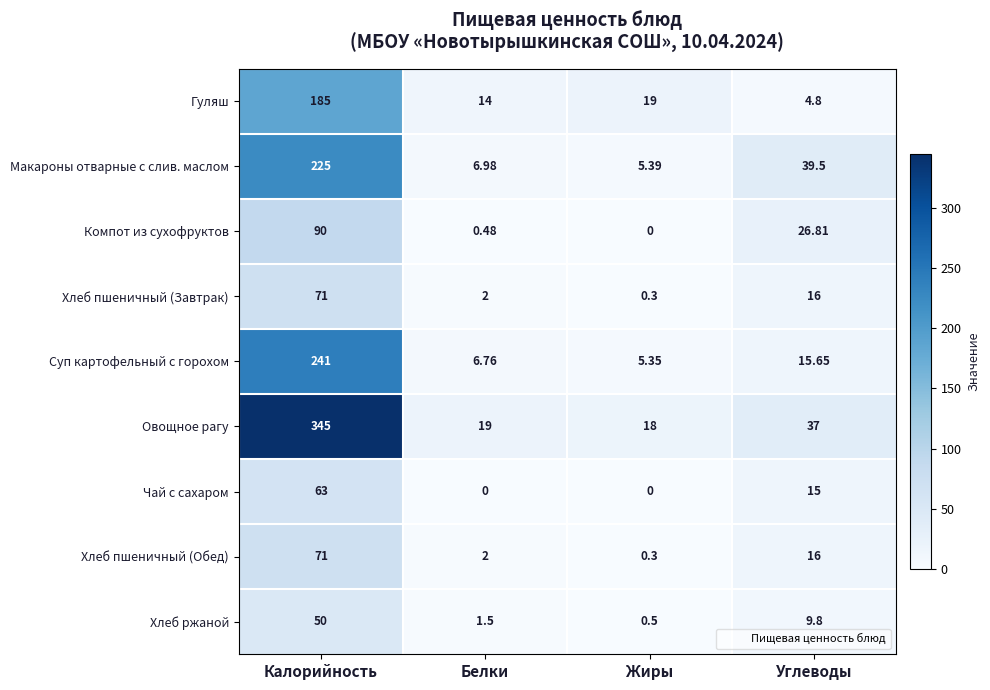

At which category is the sum across all series the highest?

Калорийность